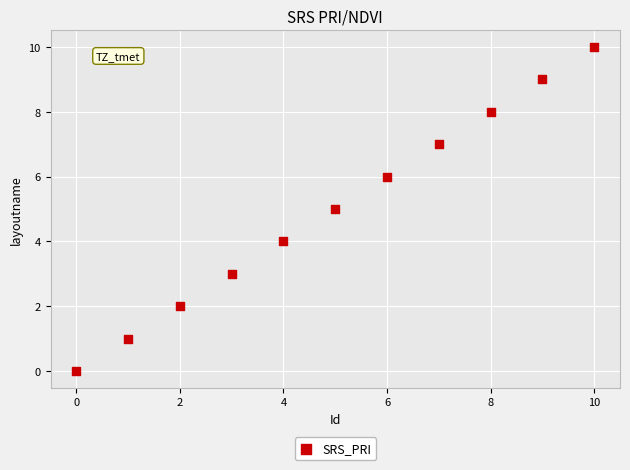

What is the average Y value?

5